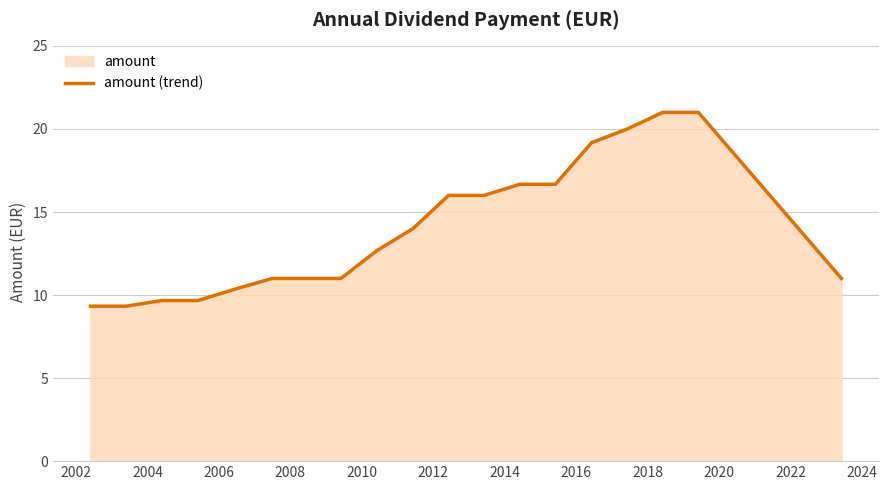

What is the value of the 3rd point from the left?

9.7